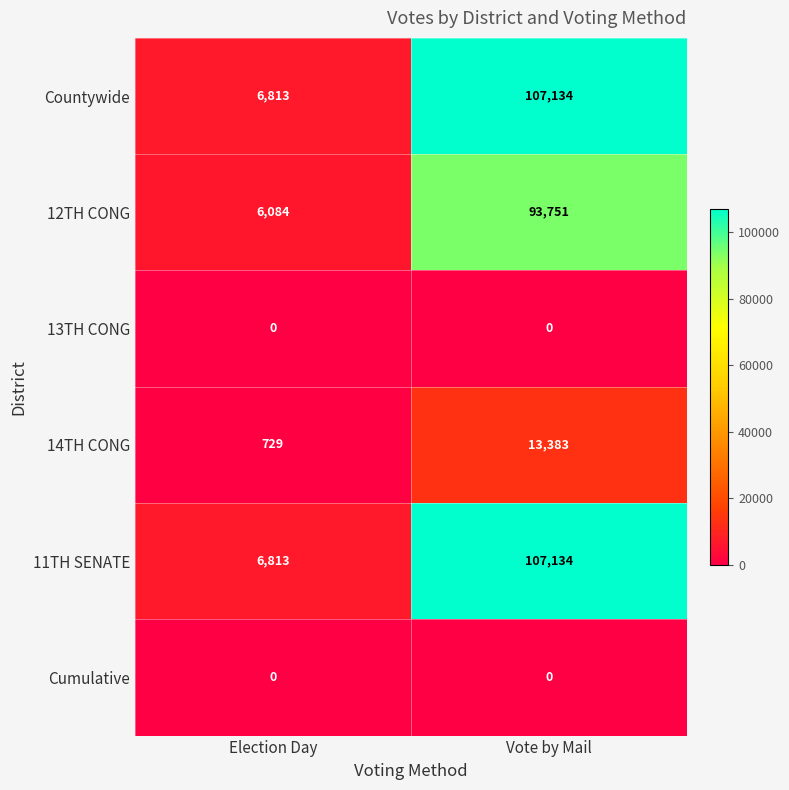

What is the difference between the Countywide values at Election Day and Vote by Mail?

100321